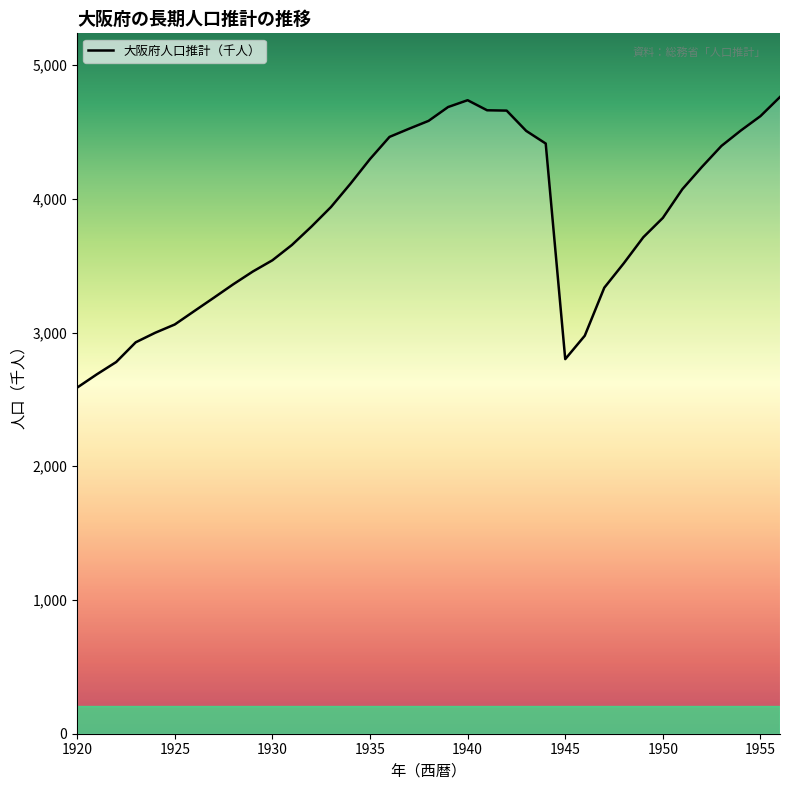

What is the difference between the maximum and minimum values?

2173.0